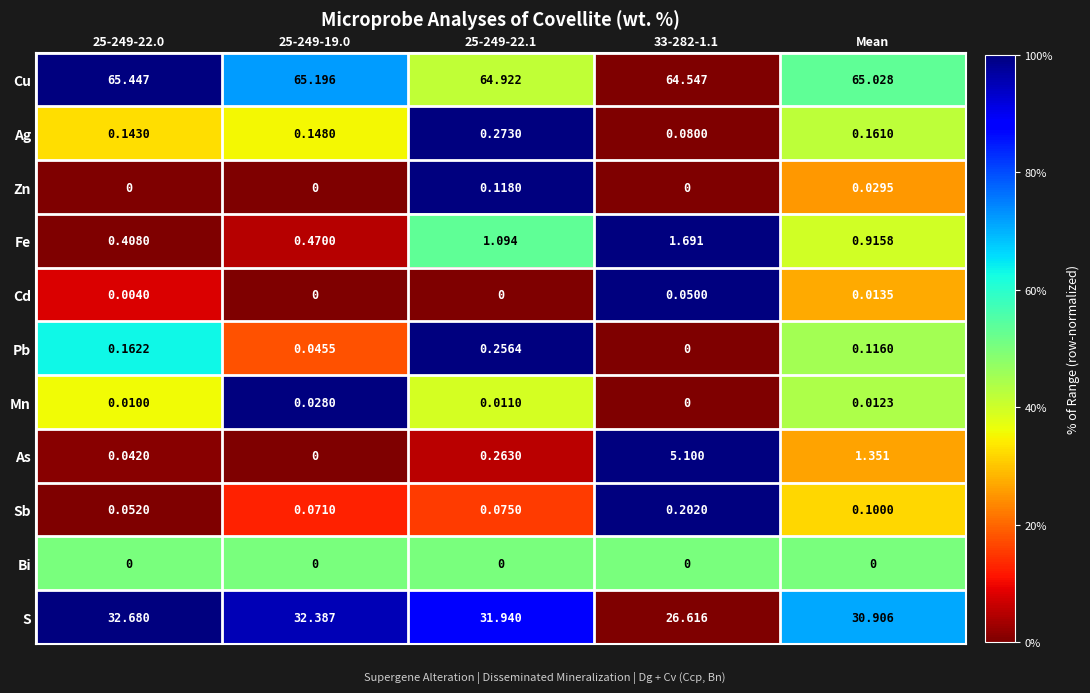

Rank the series by their maximum value, from lowest to highest.

Bi, Mn, Cd, Zn, Sb, Pb, Ag, Fe, As, S, Cu